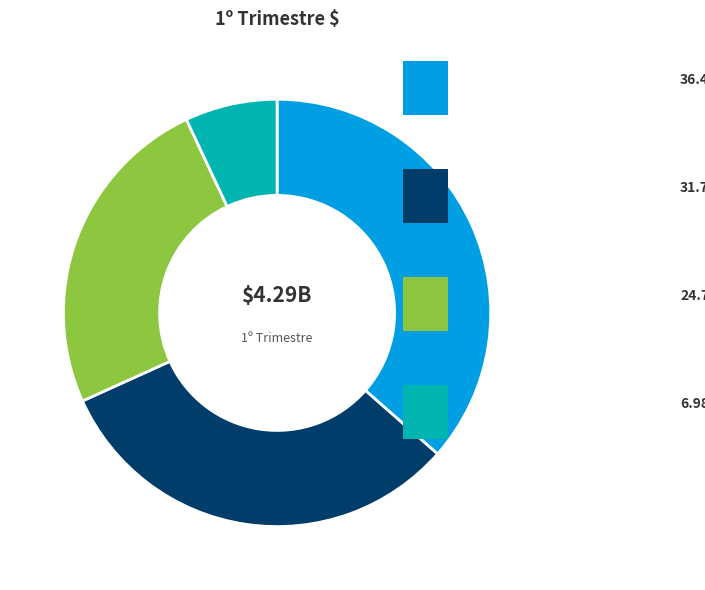

What is the smallest slice in the pie chart?

Exigibles (Dev. - Pagado)